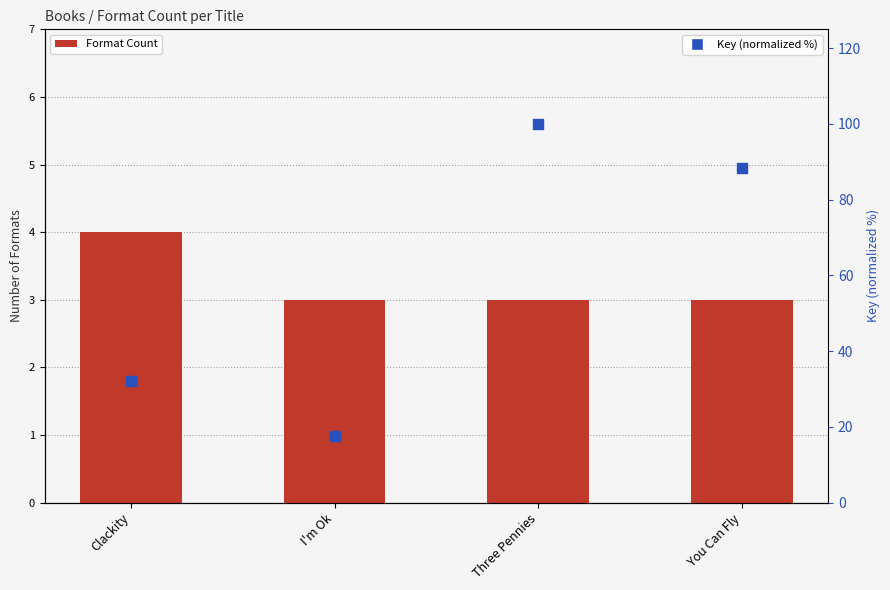

Which series has the largest total across all categories?

Key (normalized)